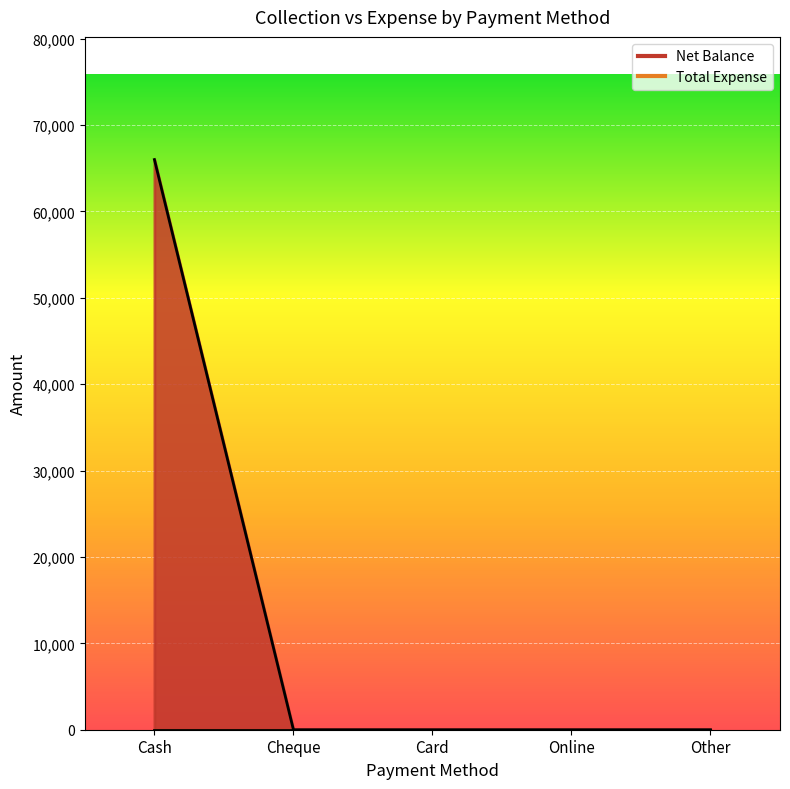

Between Card and Other, which is larger?

Card